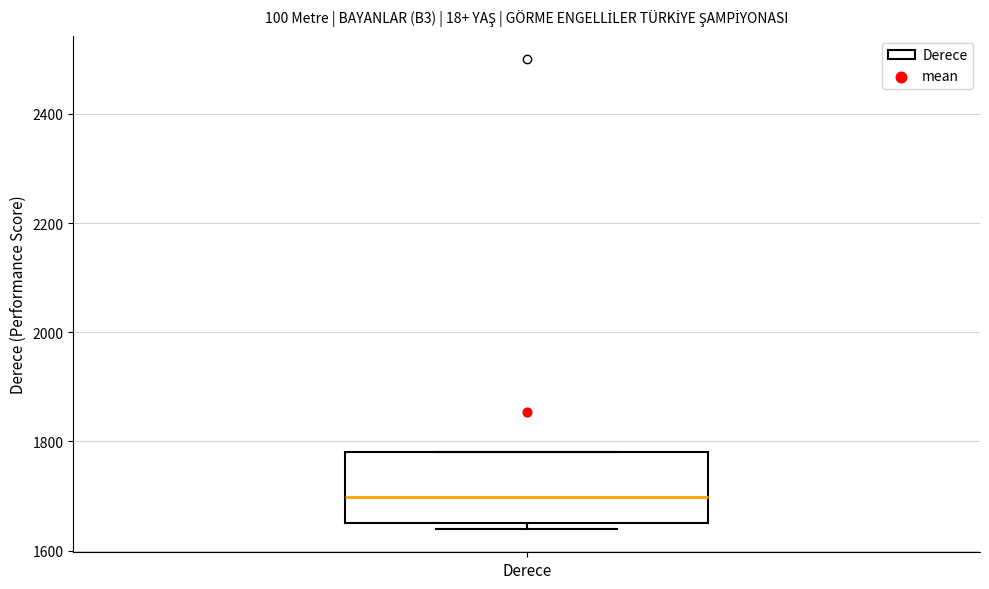

Transcribe this box plot: give where the median line is, the range the box spans, and where the two whiskers end, as read against the y-axis. The values are not printed on the chart, so give them approximately, as read against the axis.

median 1700, box 1660 to 1780, whiskers 1640 to 1780